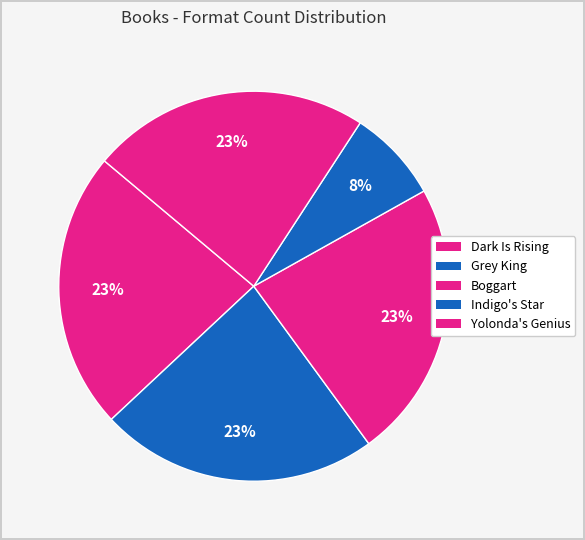

How many segments does this pie chart have?

5